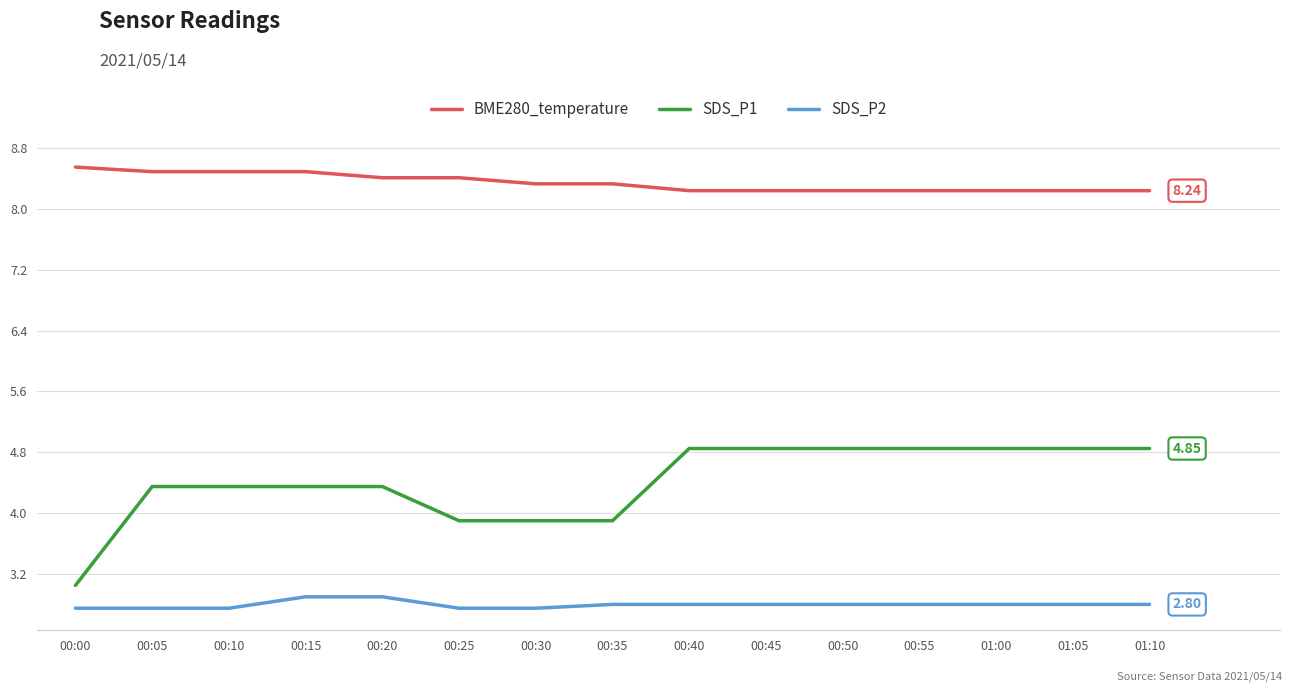

What is the difference between the highest and lowest values at 00:15?

5.6